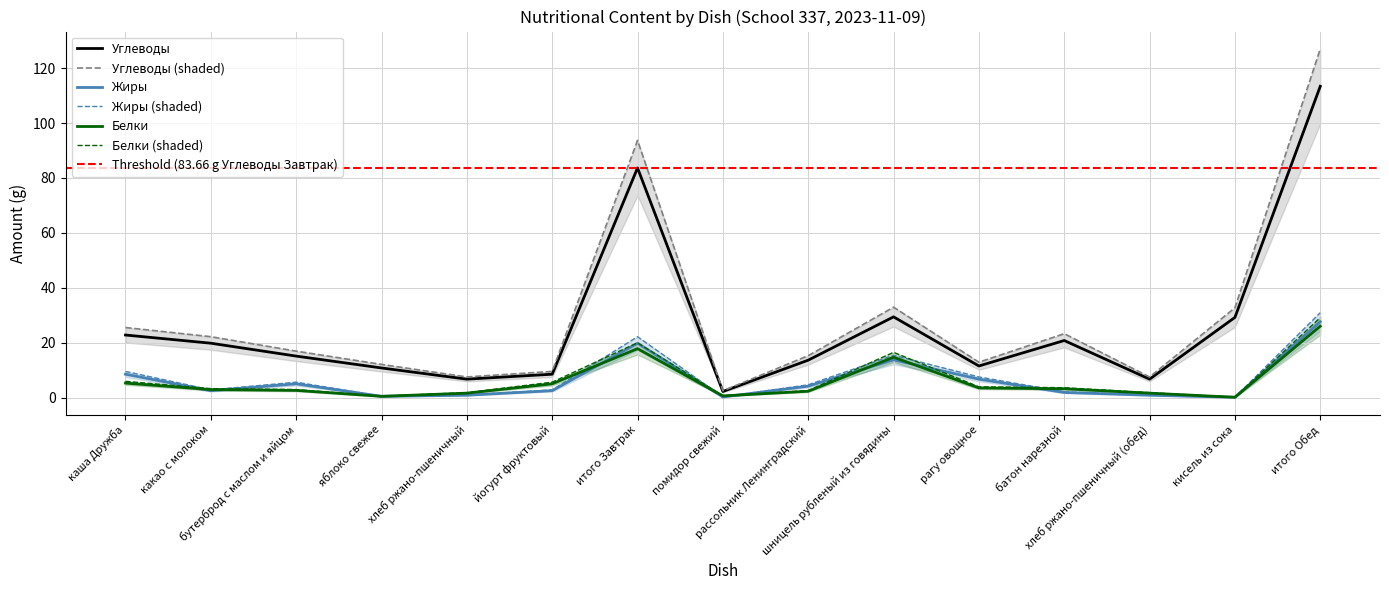

What is the difference between the maximum and second lowest values in the Жиры series?

27.4